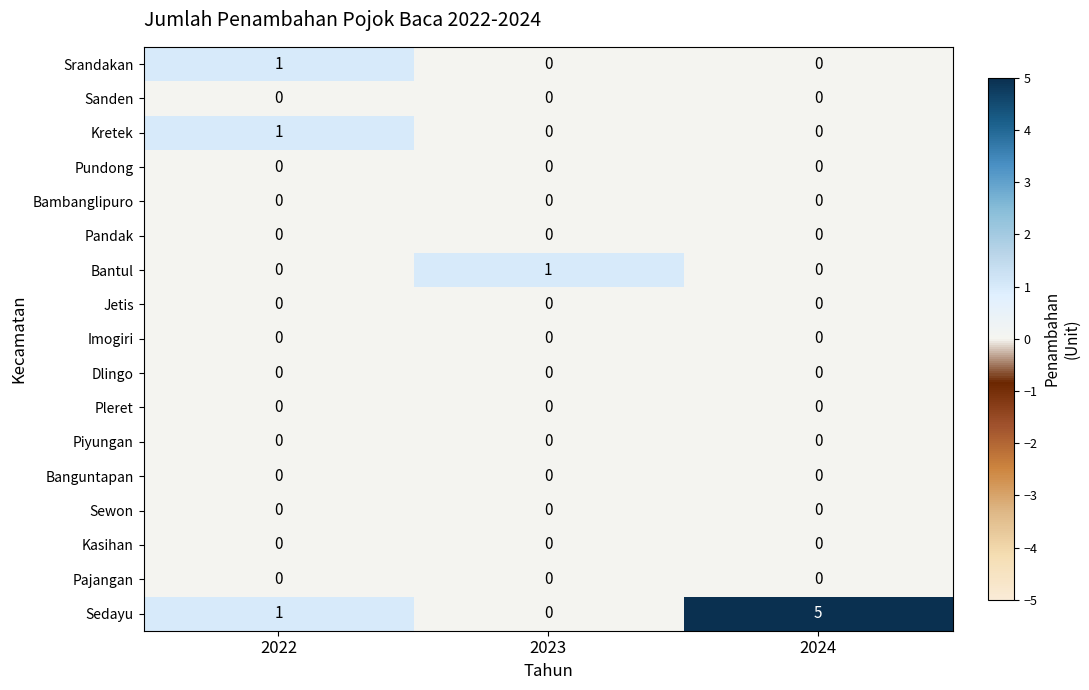

Which label corresponds to the largest value in the chart?

2024